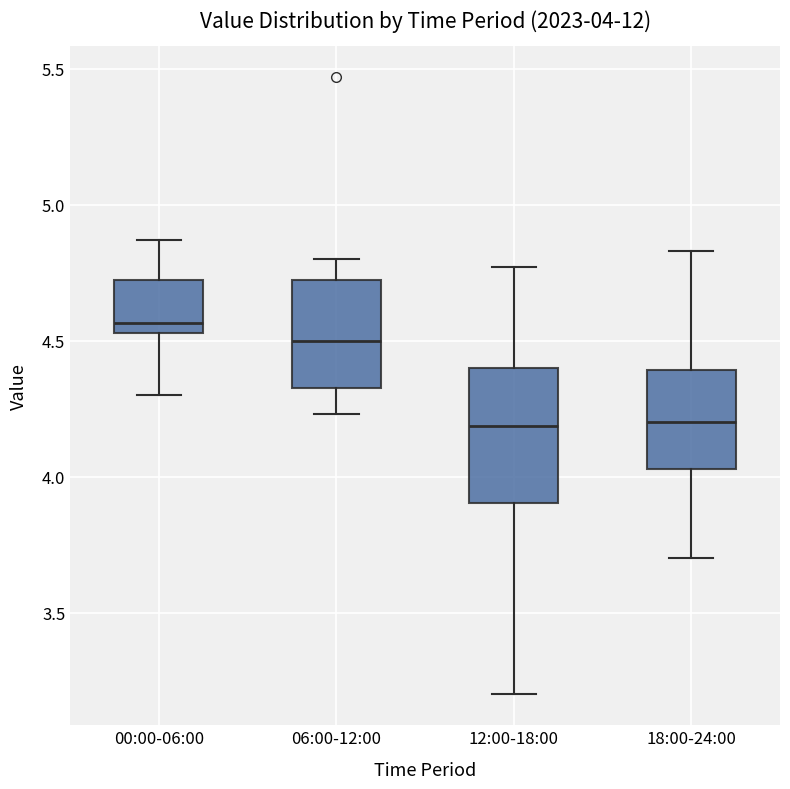

Which box is the tallest, from its lower edge to its upper edge?

12:00-18:00